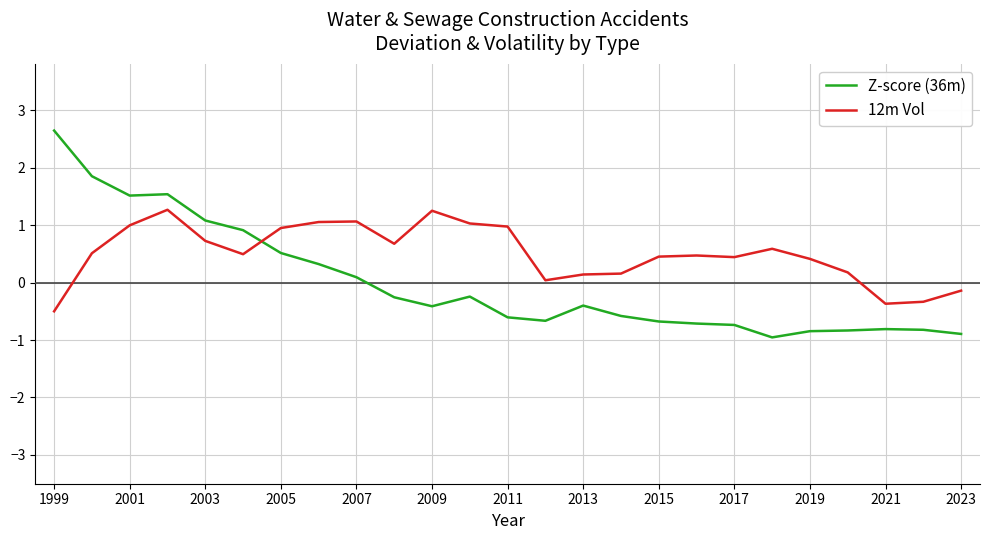

Rank the series by their average value, from highest to lowest.

12m Vol, Z-score (36m)